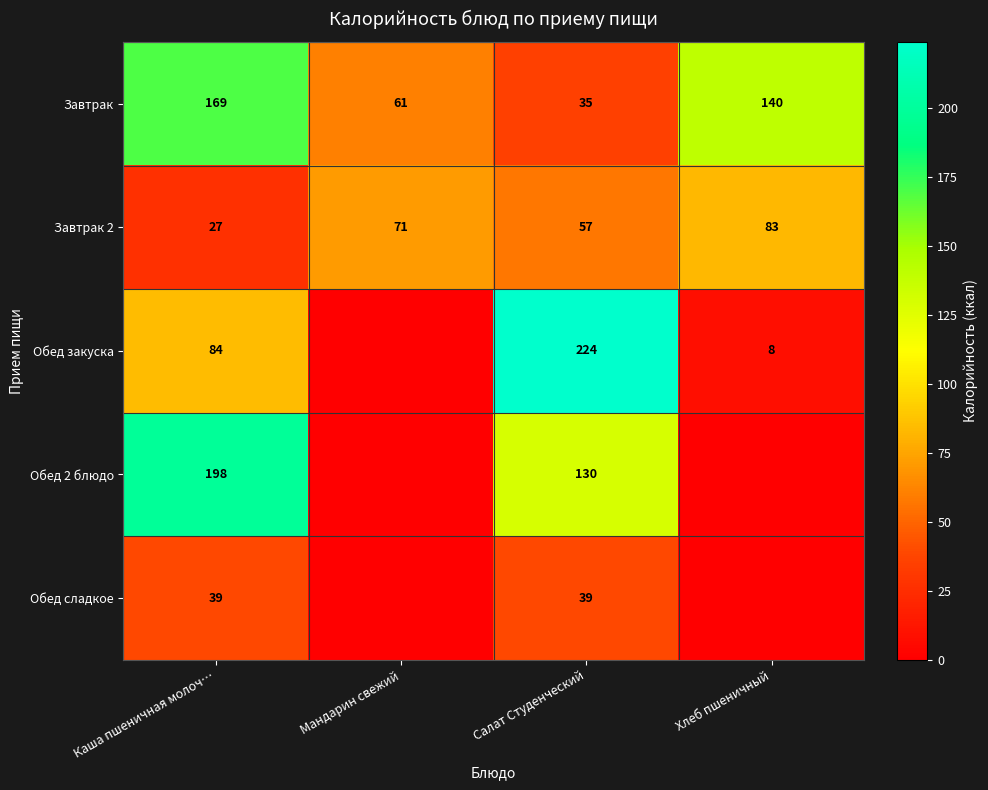

Is the value of Завтрак 2 at Салат Студенческий greater than the value of Обед закуска at Хлеб пшеничный?

Yes